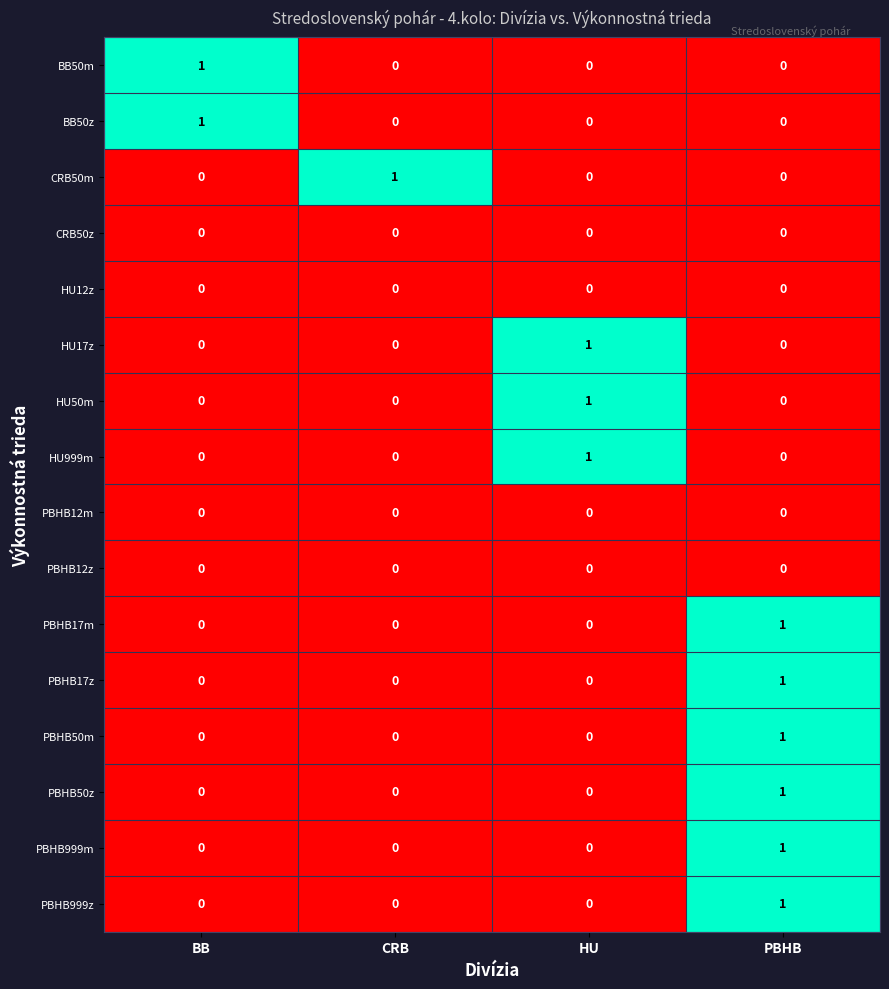

How many PBHB999z values are between 0 and 1?

4